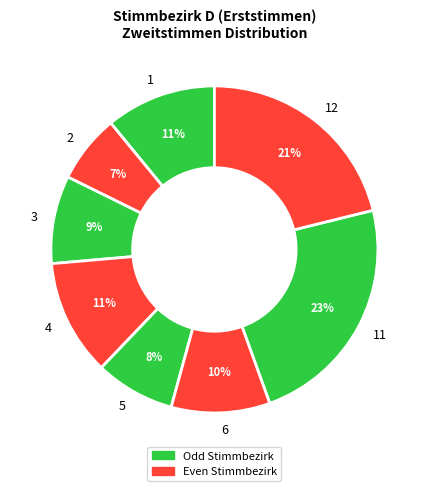

How many segments does this pie chart have?

8